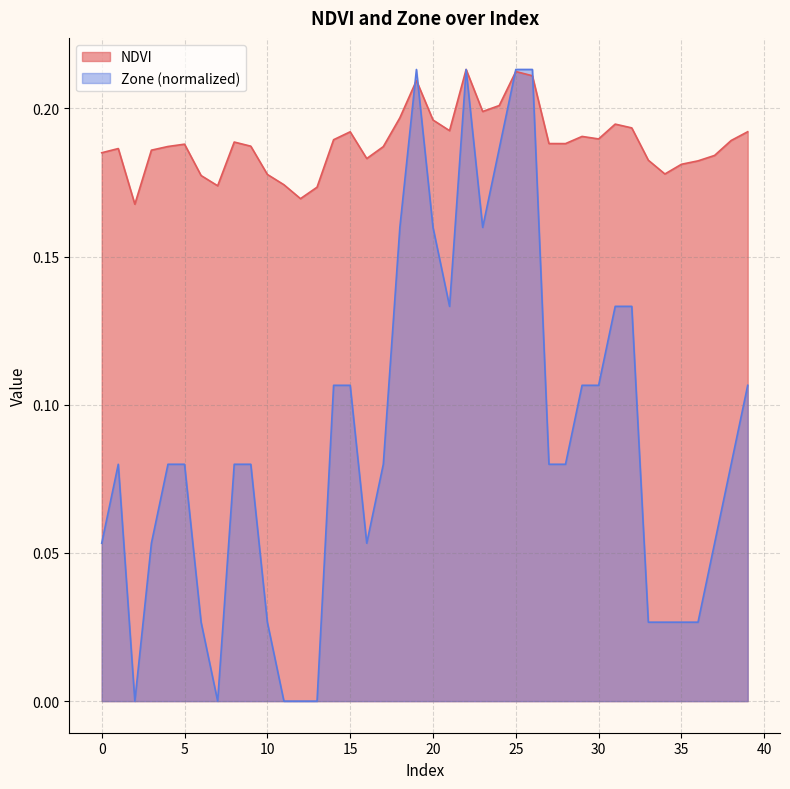

How many categories are shown in the chart?

40